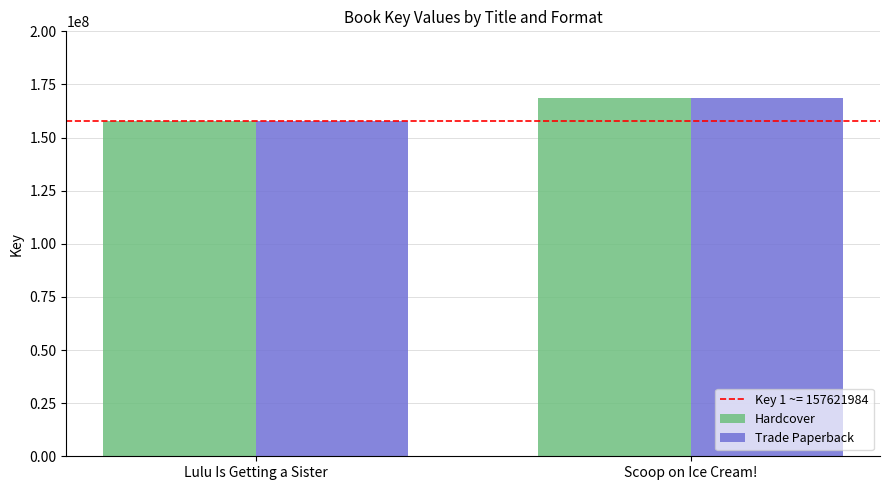

What is the approximate value of Hardcover at Lulu Is Getting a Sister?

157621984